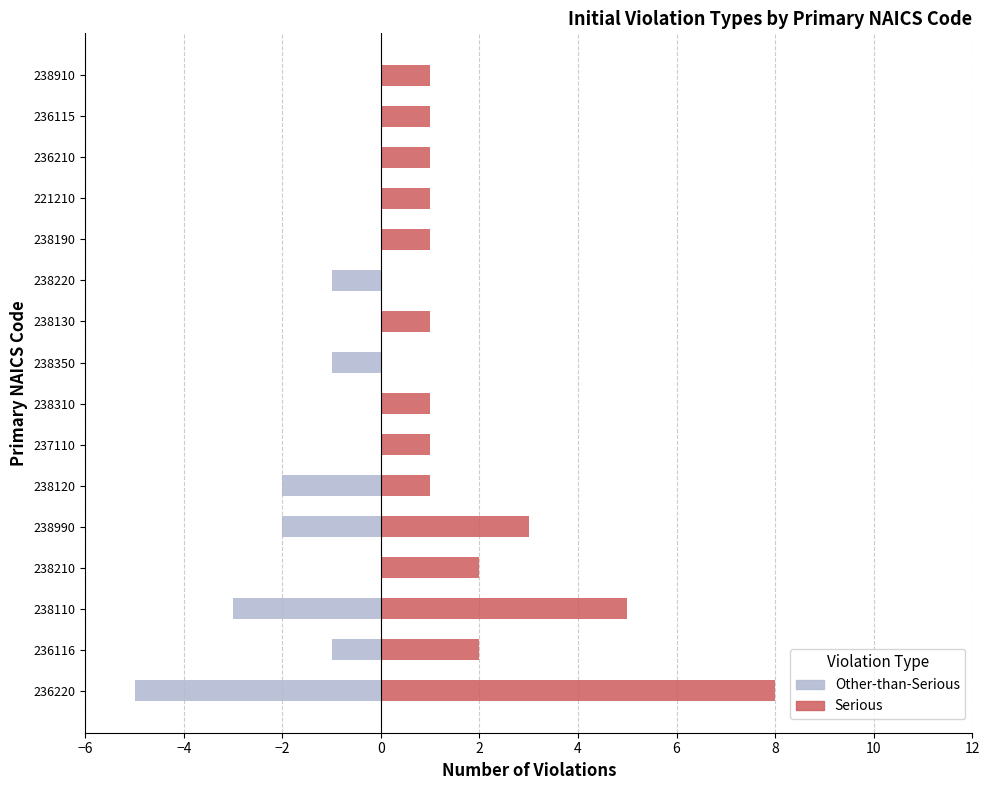

What is the minimum value shown in the chart?

-5